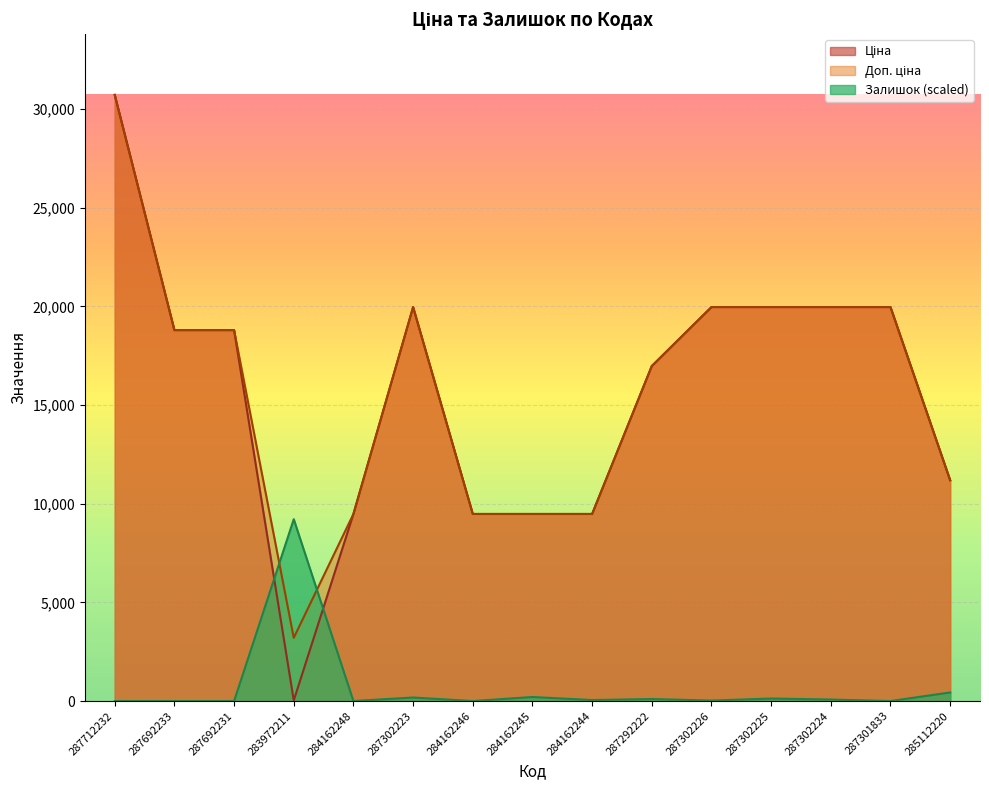

Reading right to left, extract all data points from this chart.

Ціна: 285112220=11188.2	287301833=19964.2	287302224=19964.2	287302225=19964.2	287302226=19964.2	287292222=16976.3	284162244=9480.1	284162245=9480.1	284162246=9480.1	287302223=19964.2	284162248=9480.1	283972211=32.0	287692231=18796.8	287692233=18796.8	287712232=30717.1
Доп. ціна: 285112220=11188.2	287301833=19964.2	287302224=19964.2	287302225=19964.2	287302226=19964.2	287292222=16976.3	284162244=9480.1	284162245=9480.1	284162246=9480.1	287302223=19964.2	284162248=9480.1	283972211=3205.0	287692231=18796.8	287692233=18796.8	287712232=30717.1
Залишок: 285112220=435.2	287301833=0.0	287302224=76.8	287302225=128.0	287302226=25.6	287292222=102.4	284162244=51.2	284162245=204.8	284162246=0.0	287302223=179.2	284162248=0.0	283972211=9215.1	287692231=0.0	287692233=0.0	287712232=0.0